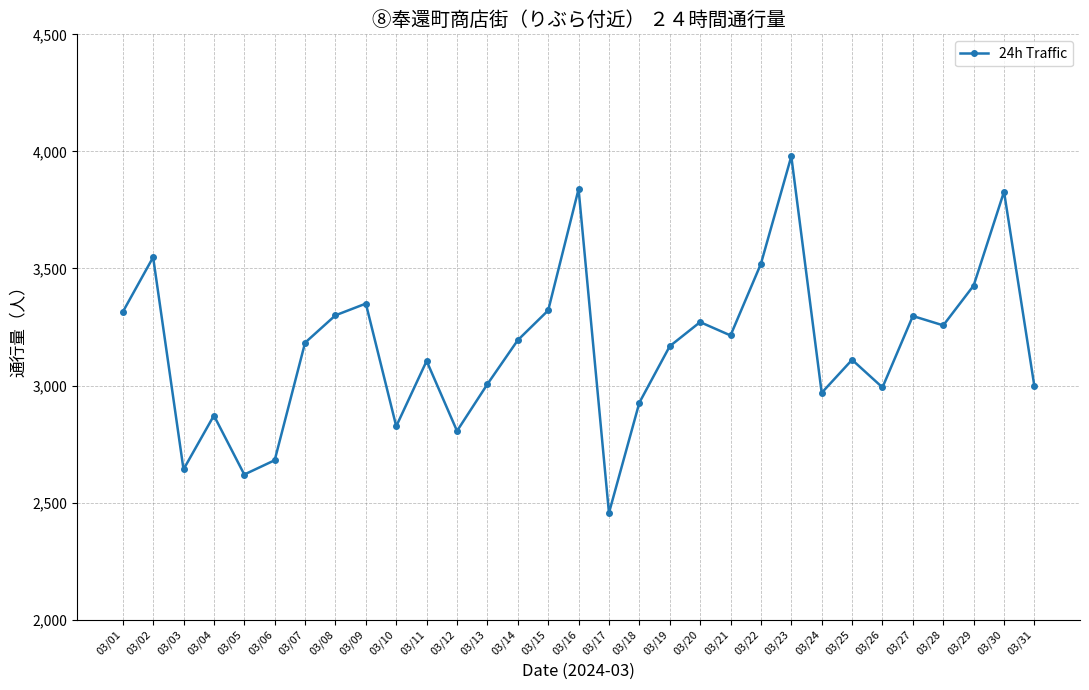

True or false: the data has more than 1 interior local peaks.

True